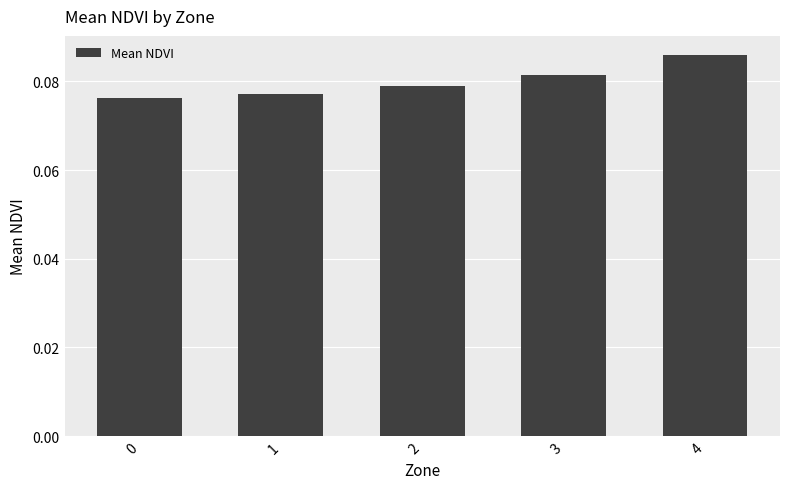

List the labels in order of value, largest first.

4, 3, 2, 1, 0